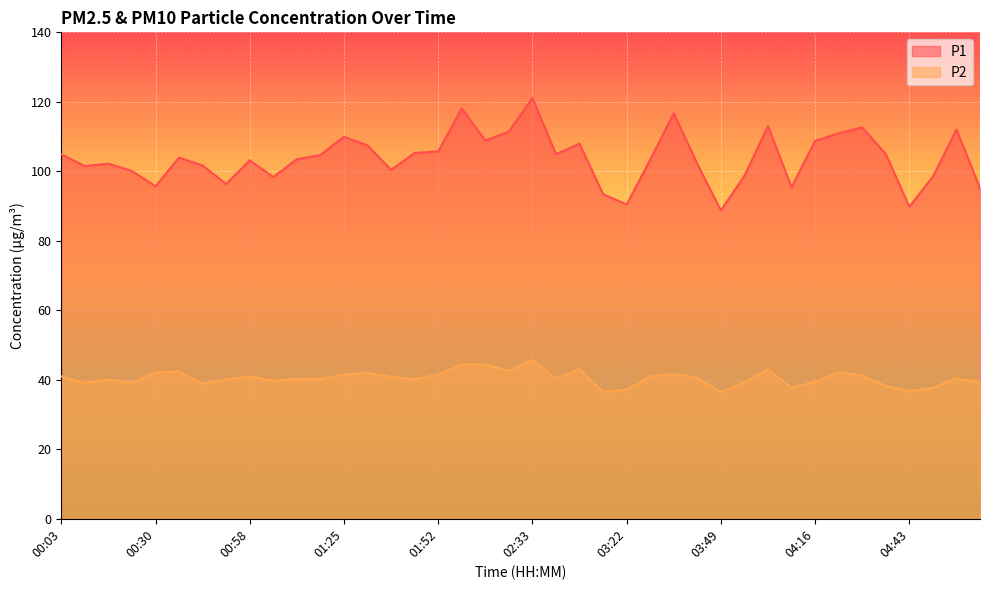

At 00:10, list the series in order from smallest to largest.

P2, P1